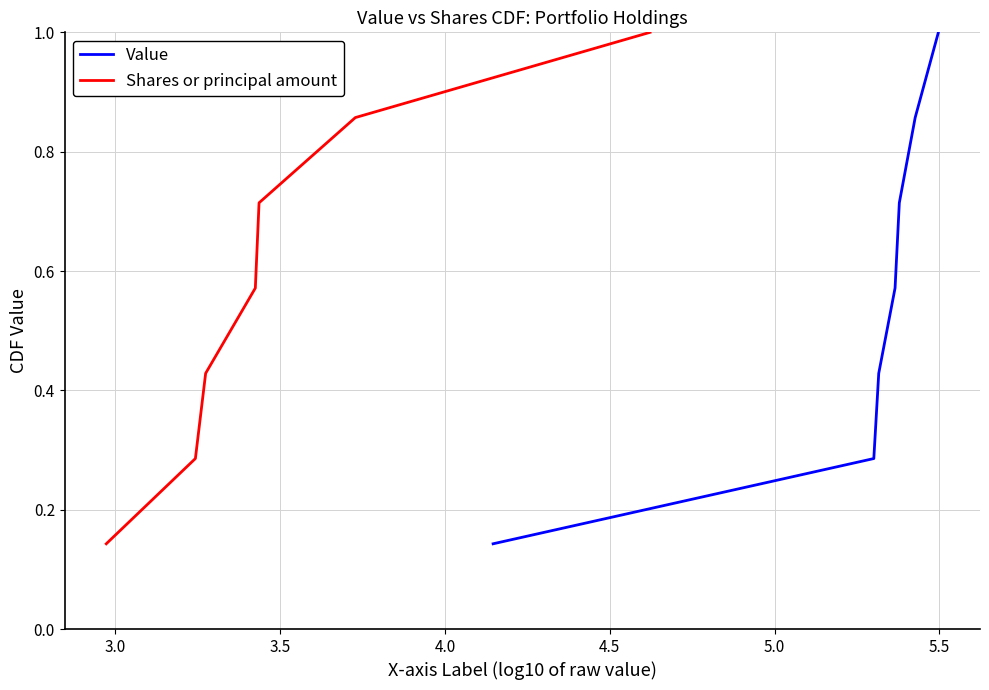

What is the difference between the maximum and minimum values in the Shares or principal amount series?

0.9